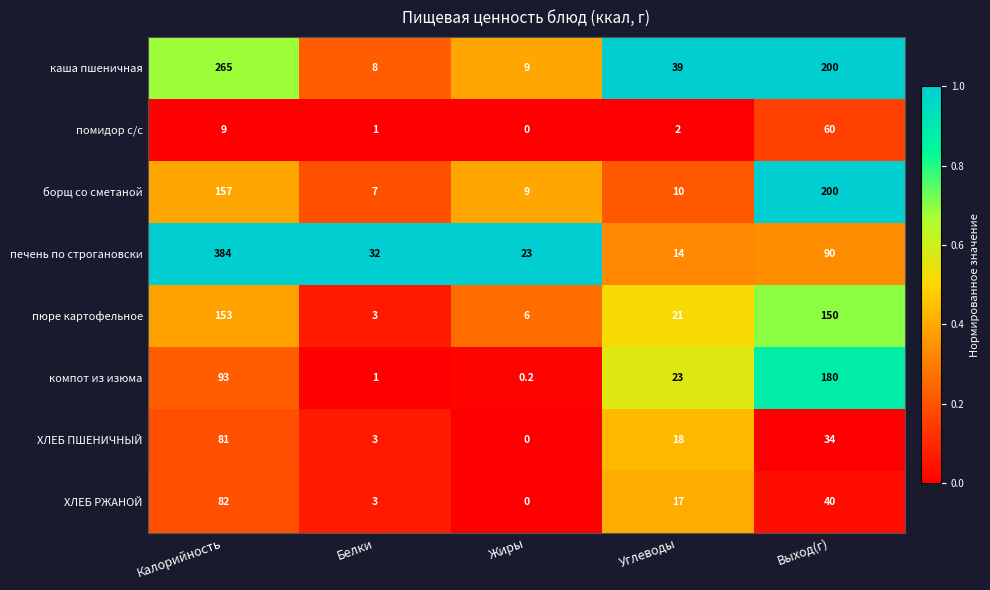

The value of ХЛЕБ РЖАНОЙ at Углеводы is 17.0. True or false?

True